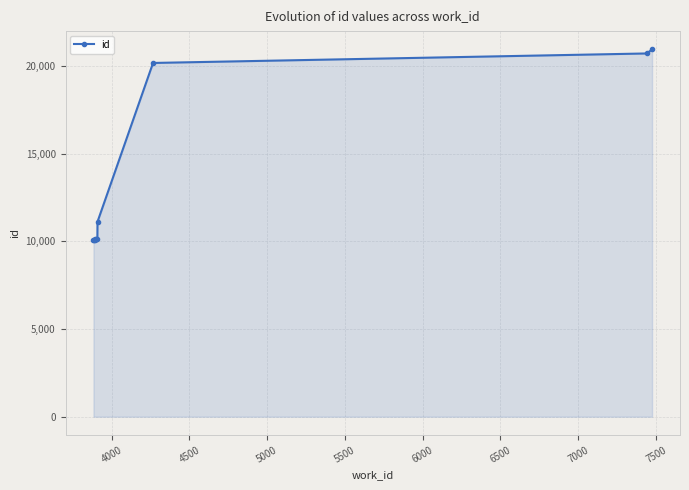

What is the difference between the maximum and minimum values?

10870